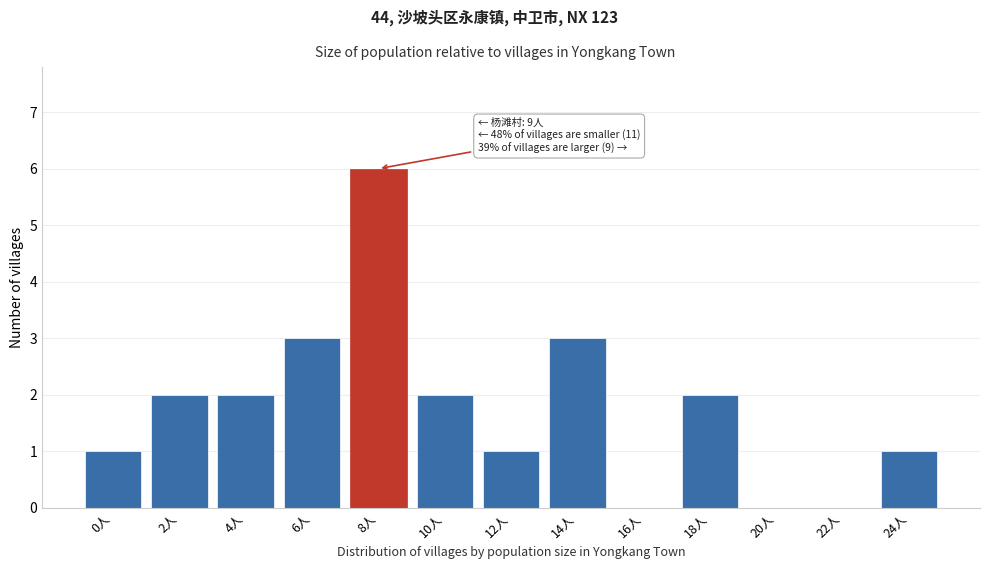

Reading left to right, transcribe all the data shown in this chart.

0人=1	2人=2	4人=2	6人=3	8人=6	10人=2	12人=1	14人=3	16人=0	18人=2	20人=0	22人=0	24人=1